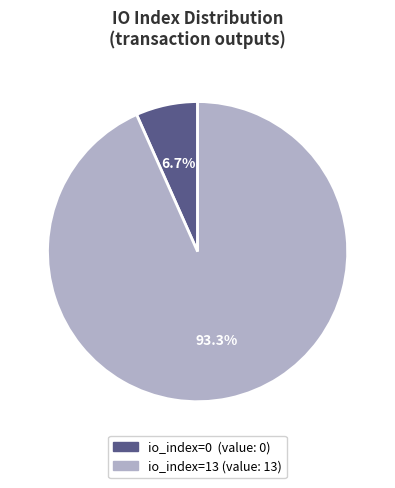

Does any single category account for the majority?

Yes